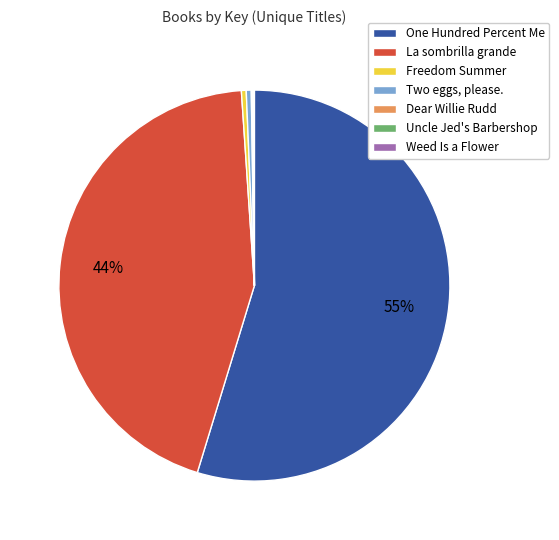

True or false: La sombrilla grande accounts for 39% of the total.

False